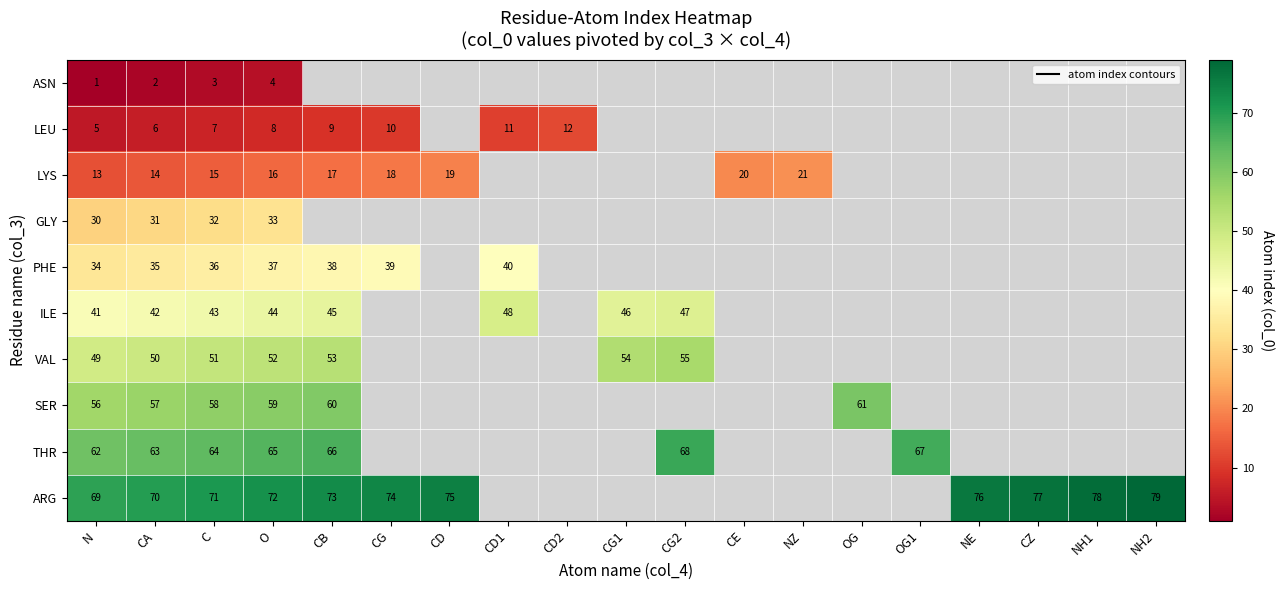

List the series in order of their peak value, highest first.

ARG, THR, SER, VAL, ILE, PHE, GLY, LYS, LEU, ASN